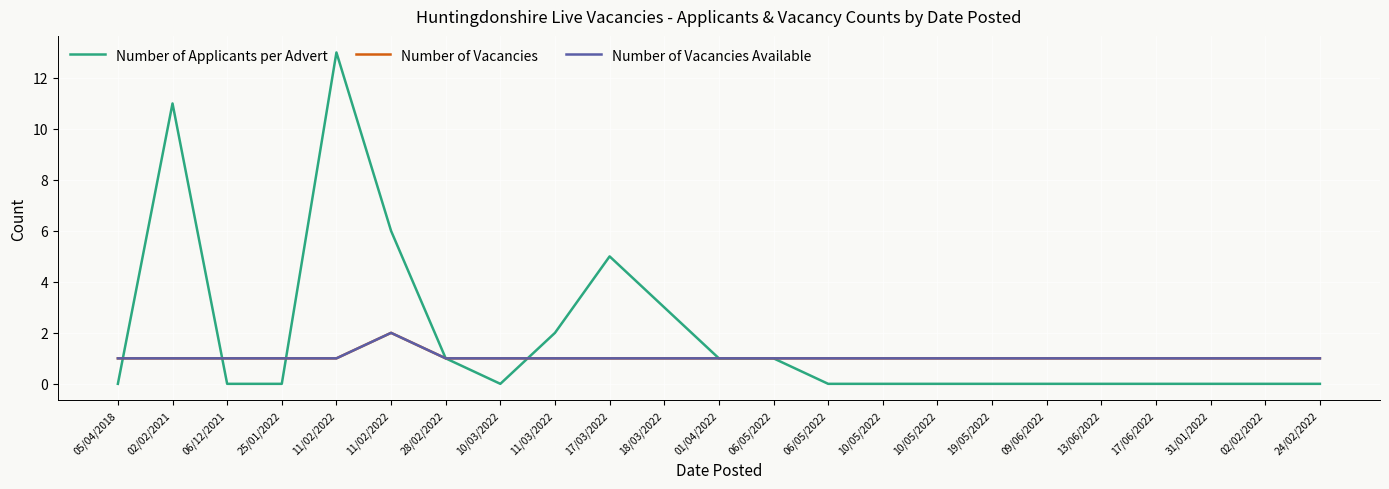

Does the chart display data point markers on the line(s)?

No